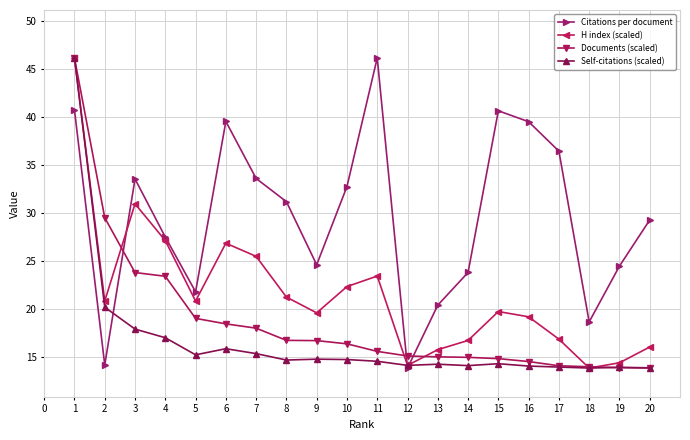

Where do Documents (scaled) and Citations per document first cross each other?

2 and 3